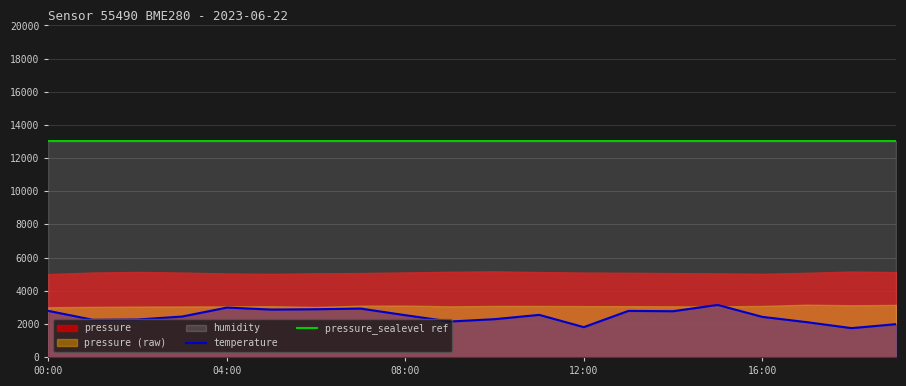

The pressure_sealevel ref series shows 13000.0 at 16:00. True or false?

True